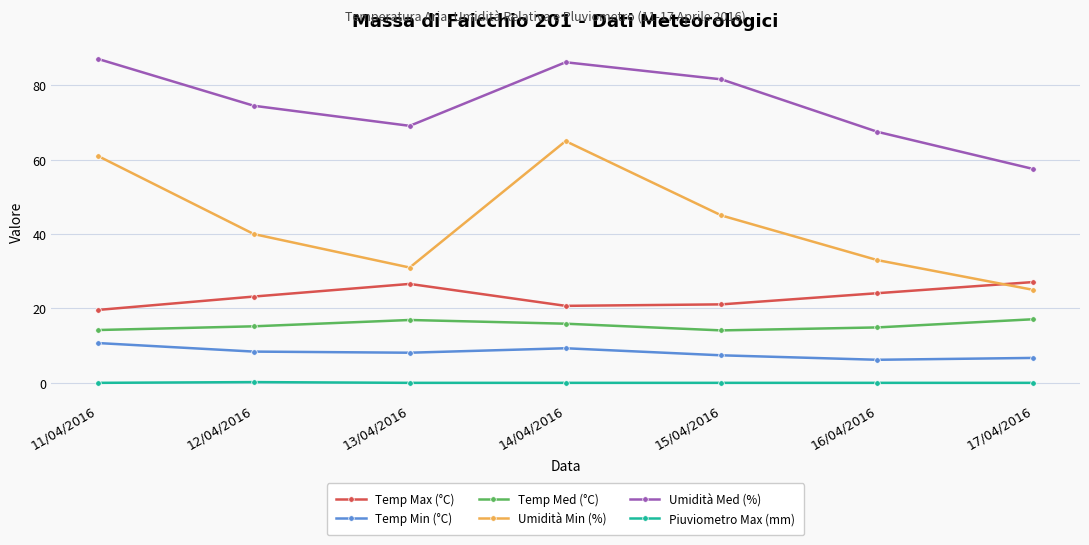

What is the average value of the Temp Min (°C) series?

8.1